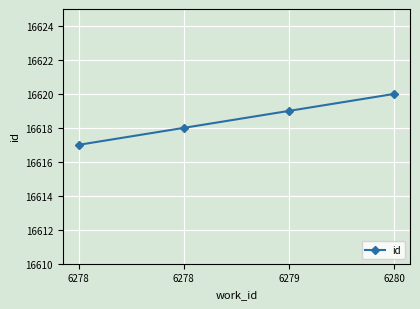

What is the change in value from 6278 to 6278?

+1